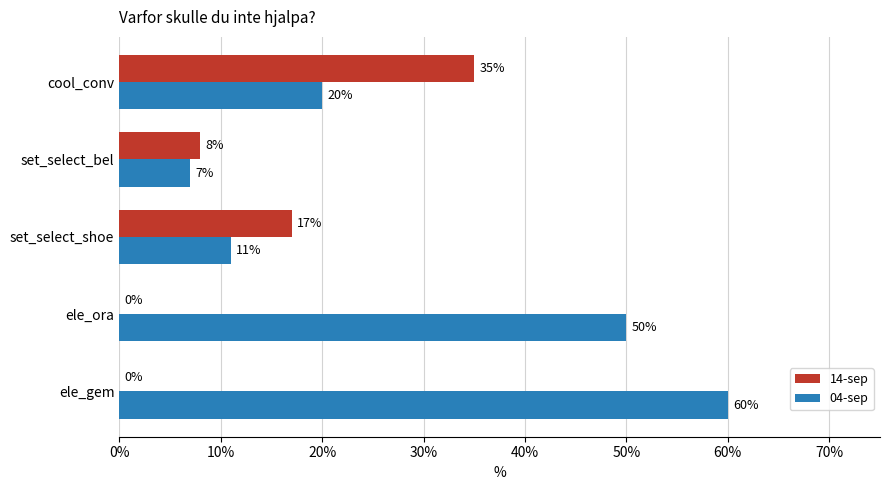

Which series changed the most between cool_conv and ele_gem?

04-sep